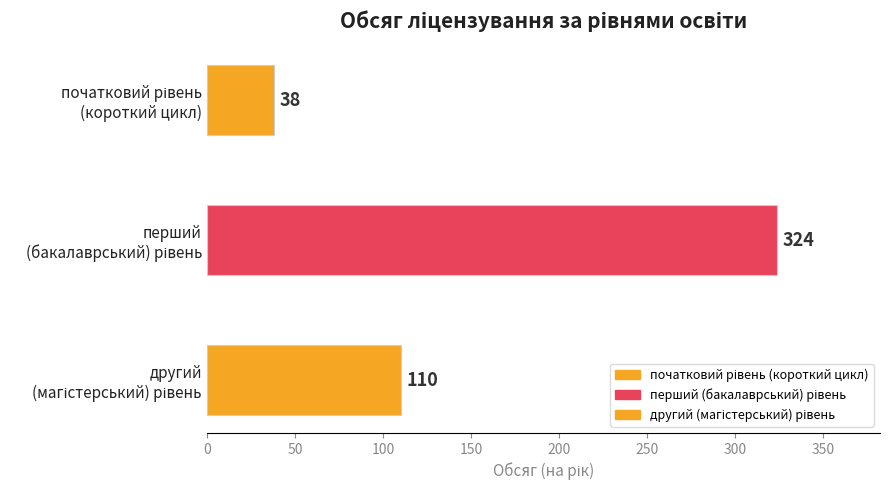

What is the label of the 3rd bar from the left?

другий
(магістерський) рівень